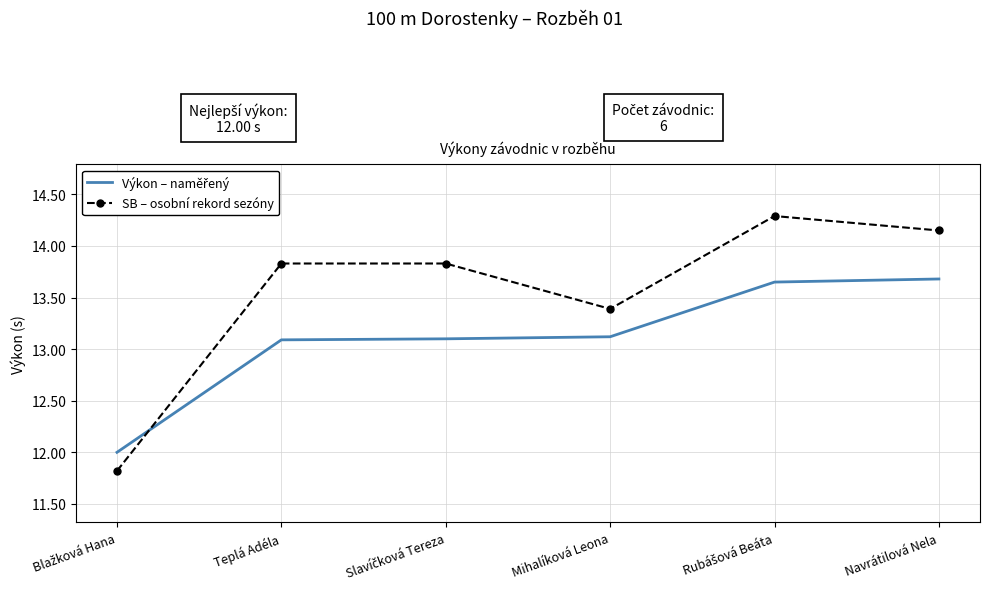

Which series has the largest range (max minus min)?

SB – osobní rekord sezóny